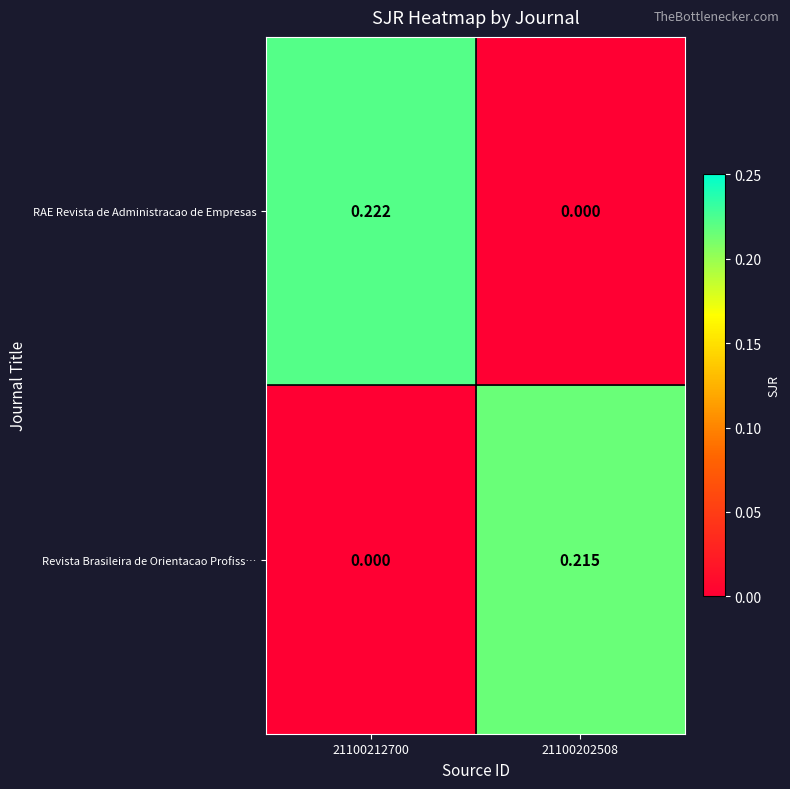

Which series has the widest spread of values?

RAE Revista de Administracao de Empresas